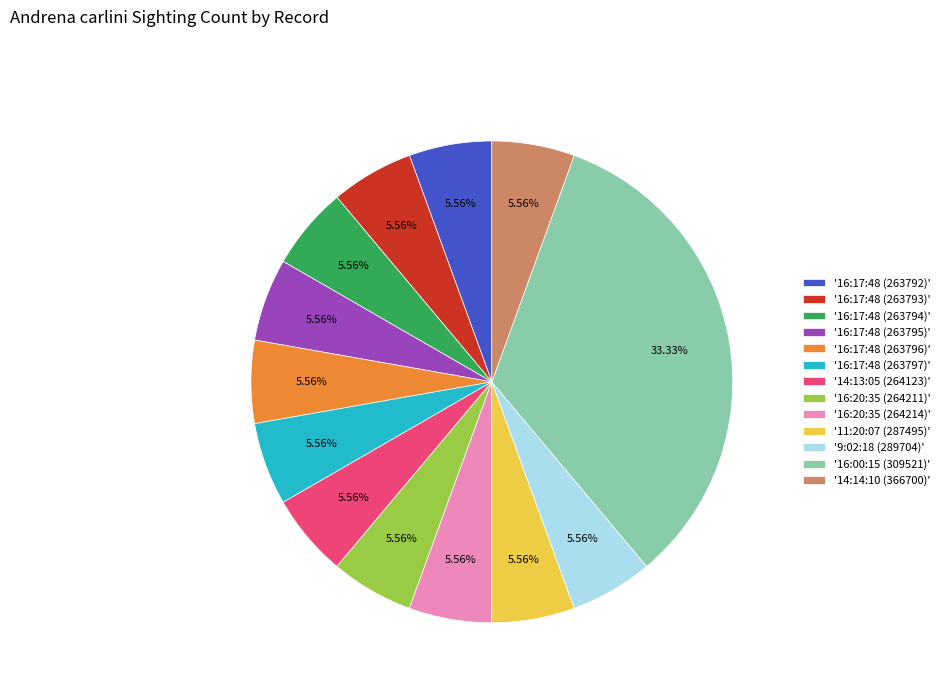

How many segments does this pie chart have?

13